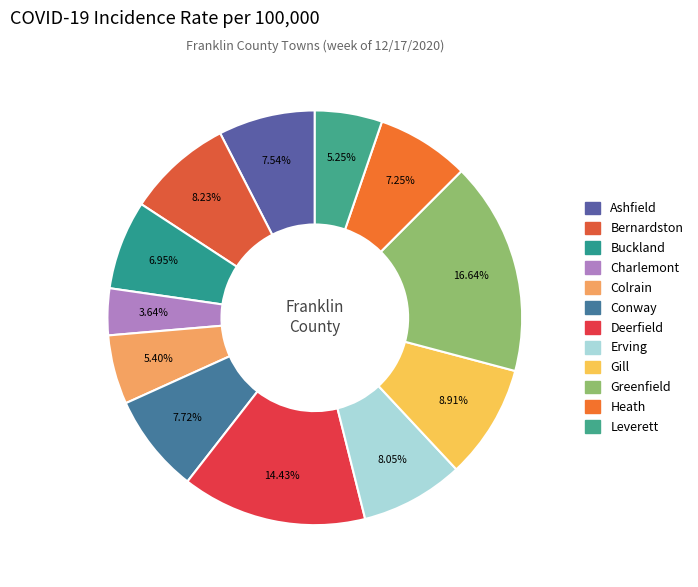

To the nearest percent, what is the average slice percentage?

8%